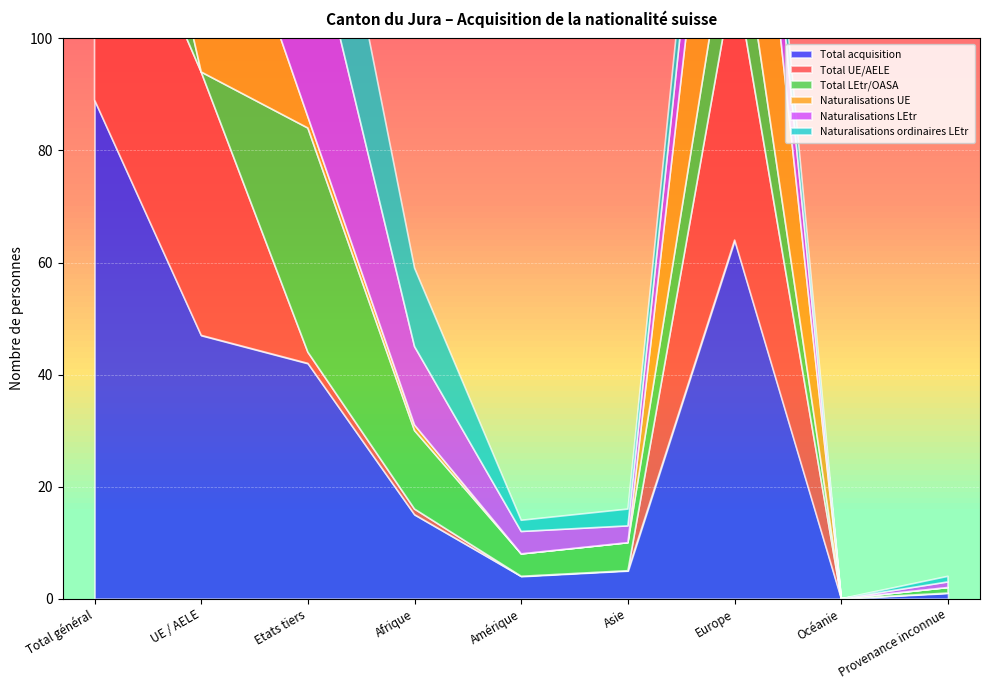

What is the difference between the maximum and minimum values in the Naturalisations UE series?

49